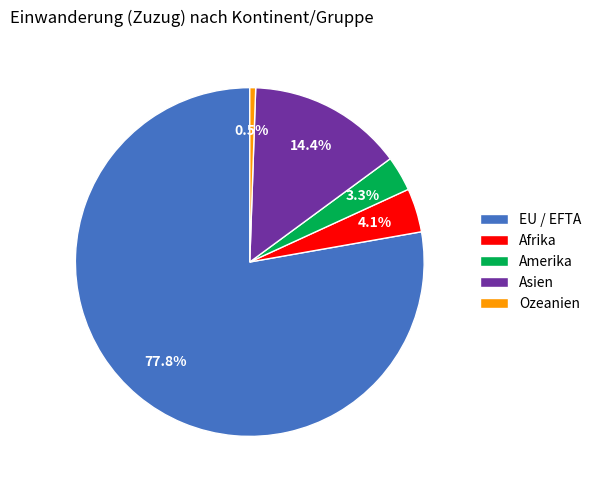

What is the ratio of the value at EU / EFTA to the value at Asien?

5.4